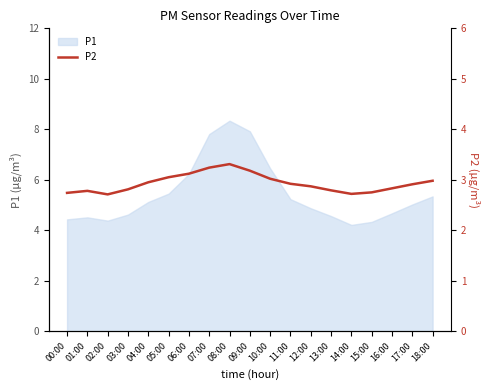

True or false: P1 has a value of 2.2 at 06:00.

False